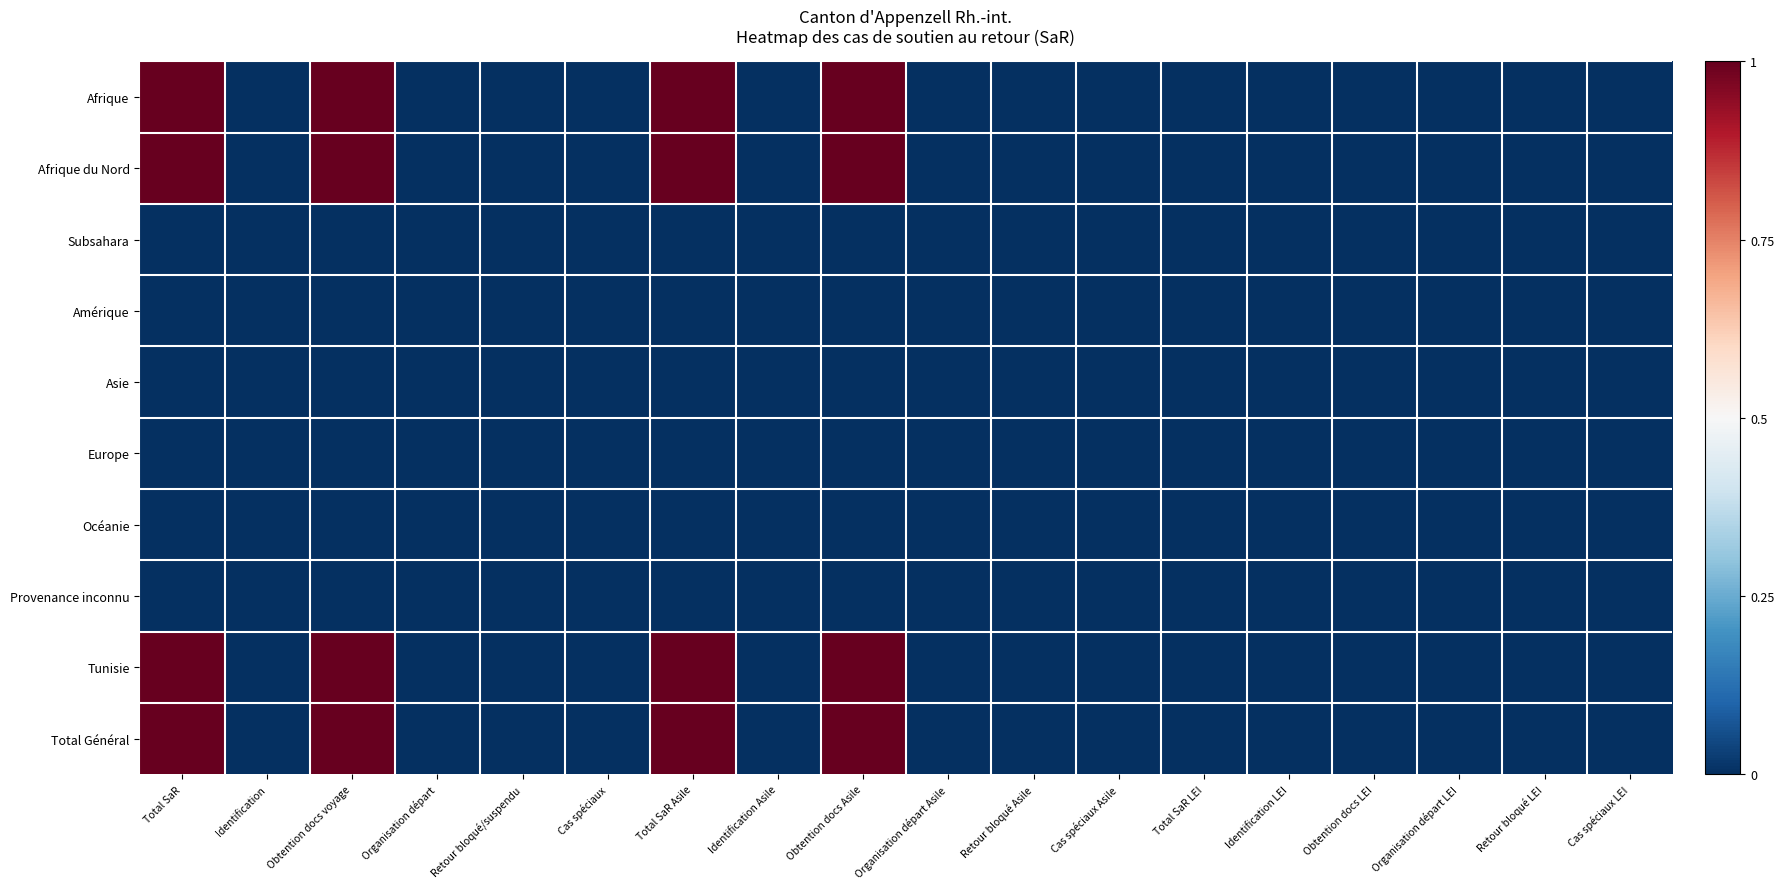

Reading right to left, transcribe all the data shown in this chart.

Afrique: Cas spéciaux LEI=-0.5	Retour bloqué LEI=-0.5	Organisation départ LEI=-0.5	Obtention docs LEI=-0.5	Identification LEI=-0.5	Total SaR LEI=-0.5	Cas spéciaux Asile=-0.5	Retour bloqué Asile=-0.5	Organisation départ Asile=-0.5	Obtention docs Asile=0.5	Identification Asile=-0.5	Total SaR Asile=0.5	Cas spéciaux=-0.5	Retour bloqué/suspendu=-0.5	Organisation départ=-0.5	Obtention docs voyage=0.5	Identification=-0.5	Total SaR=0.5
Afrique du Nord: Cas spéciaux LEI=-0.5	Retour bloqué LEI=-0.5	Organisation départ LEI=-0.5	Obtention docs LEI=-0.5	Identification LEI=-0.5	Total SaR LEI=-0.5	Cas spéciaux Asile=-0.5	Retour bloqué Asile=-0.5	Organisation départ Asile=-0.5	Obtention docs Asile=0.5	Identification Asile=-0.5	Total SaR Asile=0.5	Cas spéciaux=-0.5	Retour bloqué/suspendu=-0.5	Organisation départ=-0.5	Obtention docs voyage=0.5	Identification=-0.5	Total SaR=0.5
Subsahara: Cas spéciaux LEI=-0.5	Retour bloqué LEI=-0.5	Organisation départ LEI=-0.5	Obtention docs LEI=-0.5	Identification LEI=-0.5	Total SaR LEI=-0.5	Cas spéciaux Asile=-0.5	Retour bloqué Asile=-0.5	Organisation départ Asile=-0.5	Obtention docs Asile=-0.5	Identification Asile=-0.5	Total SaR Asile=-0.5	Cas spéciaux=-0.5	Retour bloqué/suspendu=-0.5	Organisation départ=-0.5	Obtention docs voyage=-0.5	Identification=-0.5	Total SaR=-0.5
Amérique: Cas spéciaux LEI=-0.5	Retour bloqué LEI=-0.5	Organisation départ LEI=-0.5	Obtention docs LEI=-0.5	Identification LEI=-0.5	Total SaR LEI=-0.5	Cas spéciaux Asile=-0.5	Retour bloqué Asile=-0.5	Organisation départ Asile=-0.5	Obtention docs Asile=-0.5	Identification Asile=-0.5	Total SaR Asile=-0.5	Cas spéciaux=-0.5	Retour bloqué/suspendu=-0.5	Organisation départ=-0.5	Obtention docs voyage=-0.5	Identification=-0.5	Total SaR=-0.5
Asie: Cas spéciaux LEI=-0.5	Retour bloqué LEI=-0.5	Organisation départ LEI=-0.5	Obtention docs LEI=-0.5	Identification LEI=-0.5	Total SaR LEI=-0.5	Cas spéciaux Asile=-0.5	Retour bloqué Asile=-0.5	Organisation départ Asile=-0.5	Obtention docs Asile=-0.5	Identification Asile=-0.5	Total SaR Asile=-0.5	Cas spéciaux=-0.5	Retour bloqué/suspendu=-0.5	Organisation départ=-0.5	Obtention docs voyage=-0.5	Identification=-0.5	Total SaR=-0.5
Europe: Cas spéciaux LEI=-0.5	Retour bloqué LEI=-0.5	Organisation départ LEI=-0.5	Obtention docs LEI=-0.5	Identification LEI=-0.5	Total SaR LEI=-0.5	Cas spéciaux Asile=-0.5	Retour bloqué Asile=-0.5	Organisation départ Asile=-0.5	Obtention docs Asile=-0.5	Identification Asile=-0.5	Total SaR Asile=-0.5	Cas spéciaux=-0.5	Retour bloqué/suspendu=-0.5	Organisation départ=-0.5	Obtention docs voyage=-0.5	Identification=-0.5	Total SaR=-0.5
Océanie: Cas spéciaux LEI=-0.5	Retour bloqué LEI=-0.5	Organisation départ LEI=-0.5	Obtention docs LEI=-0.5	Identification LEI=-0.5	Total SaR LEI=-0.5	Cas spéciaux Asile=-0.5	Retour bloqué Asile=-0.5	Organisation départ Asile=-0.5	Obtention docs Asile=-0.5	Identification Asile=-0.5	Total SaR Asile=-0.5	Cas spéciaux=-0.5	Retour bloqué/suspendu=-0.5	Organisation départ=-0.5	Obtention docs voyage=-0.5	Identification=-0.5	Total SaR=-0.5
Provenance inconnu: Cas spéciaux LEI=-0.5	Retour bloqué LEI=-0.5	Organisation départ LEI=-0.5	Obtention docs LEI=-0.5	Identification LEI=-0.5	Total SaR LEI=-0.5	Cas spéciaux Asile=-0.5	Retour bloqué Asile=-0.5	Organisation départ Asile=-0.5	Obtention docs Asile=-0.5	Identification Asile=-0.5	Total SaR Asile=-0.5	Cas spéciaux=-0.5	Retour bloqué/suspendu=-0.5	Organisation départ=-0.5	Obtention docs voyage=-0.5	Identification=-0.5	Total SaR=-0.5
Tunisie: Cas spéciaux LEI=-0.5	Retour bloqué LEI=-0.5	Organisation départ LEI=-0.5	Obtention docs LEI=-0.5	Identification LEI=-0.5	Total SaR LEI=-0.5	Cas spéciaux Asile=-0.5	Retour bloqué Asile=-0.5	Organisation départ Asile=-0.5	Obtention docs Asile=0.5	Identification Asile=-0.5	Total SaR Asile=0.5	Cas spéciaux=-0.5	Retour bloqué/suspendu=-0.5	Organisation départ=-0.5	Obtention docs voyage=0.5	Identification=-0.5	Total SaR=0.5
Total Général: Cas spéciaux LEI=-0.5	Retour bloqué LEI=-0.5	Organisation départ LEI=-0.5	Obtention docs LEI=-0.5	Identification LEI=-0.5	Total SaR LEI=-0.5	Cas spéciaux Asile=-0.5	Retour bloqué Asile=-0.5	Organisation départ Asile=-0.5	Obtention docs Asile=0.5	Identification Asile=-0.5	Total SaR Asile=0.5	Cas spéciaux=-0.5	Retour bloqué/suspendu=-0.5	Organisation départ=-0.5	Obtention docs voyage=0.5	Identification=-0.5	Total SaR=0.5